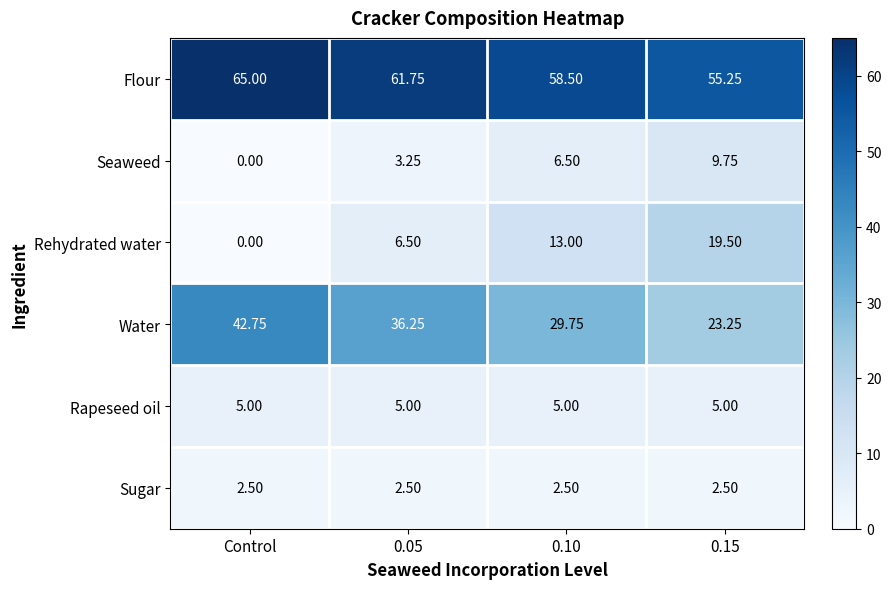

Rank the series by their maximum value, from highest to lowest.

Flour, Water, Rehydrated water, Seaweed, Rapeseed oil, Sugar